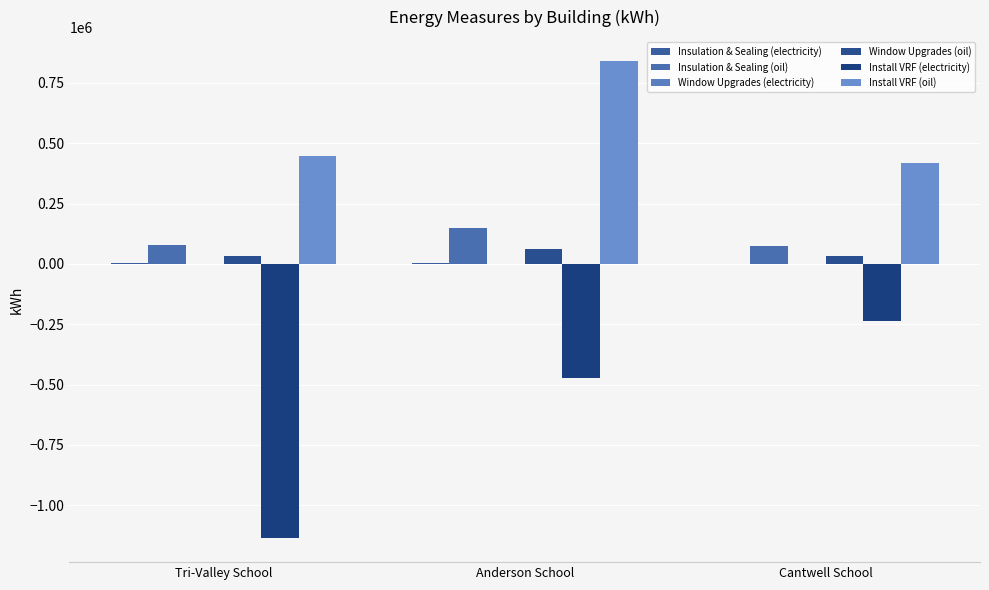

Where is Insulation & Sealing (oil) nearest to the value 111624?

Tri-Valley School